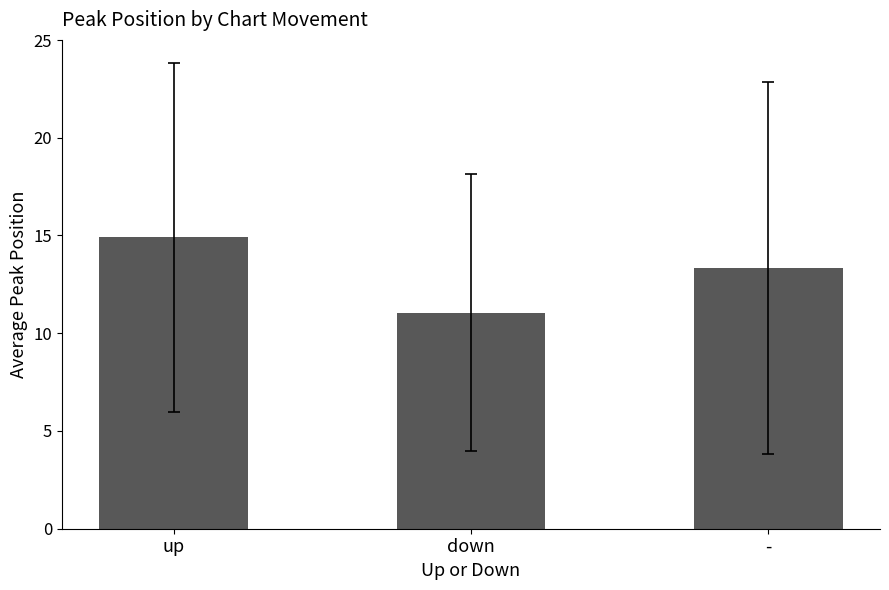

At which label is the value closest to 12?

down